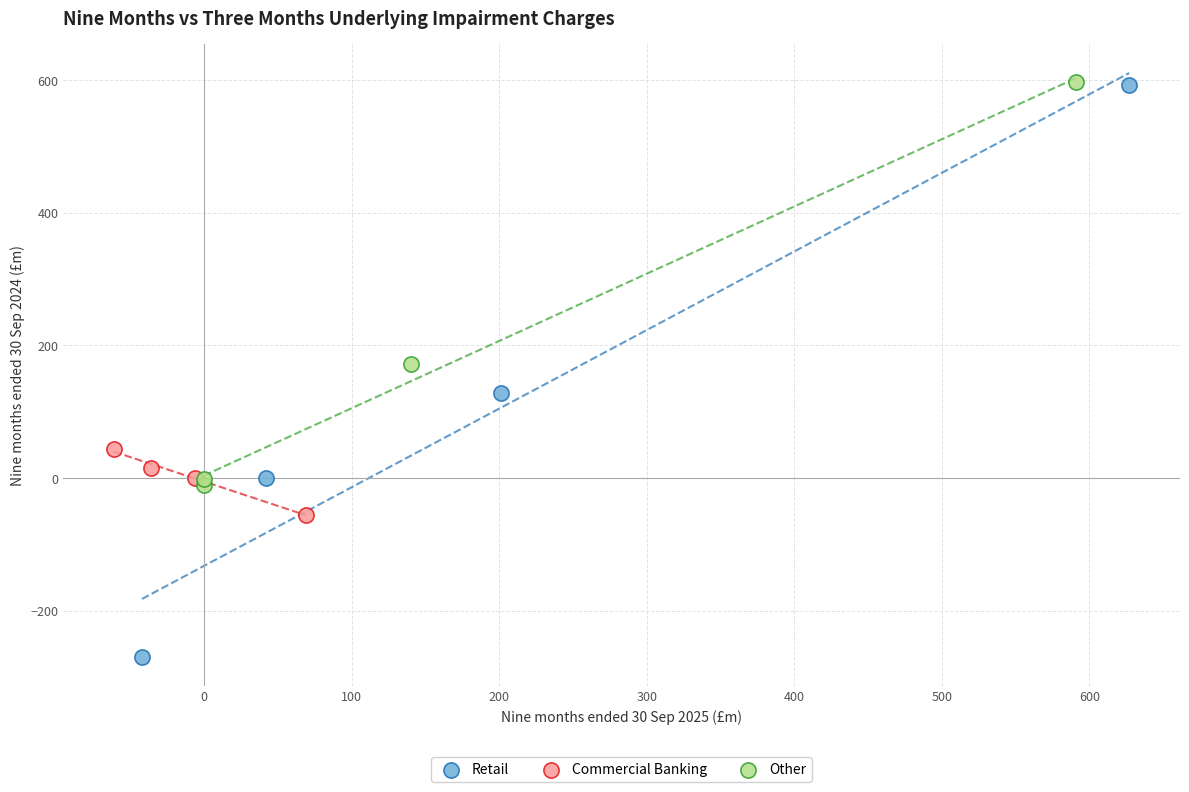

Which series has the largest Y range (max minus min)?

Retail